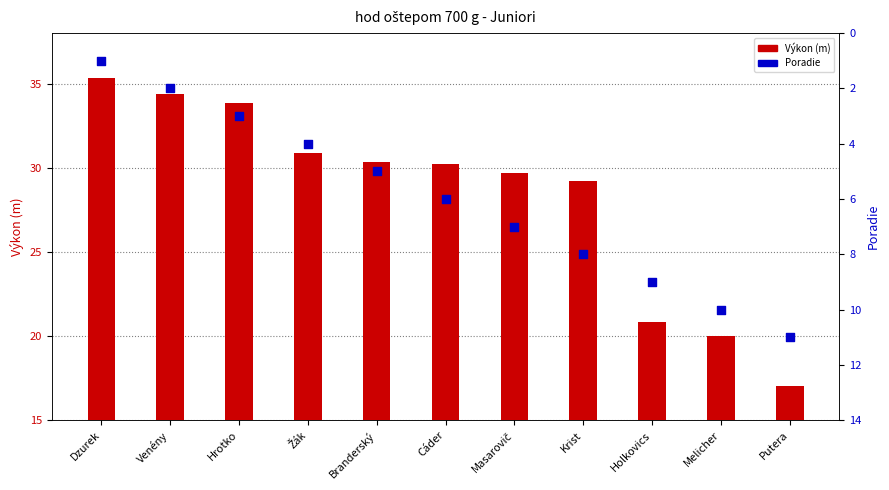

Which series has the largest total across all categories?

Výkon (m)